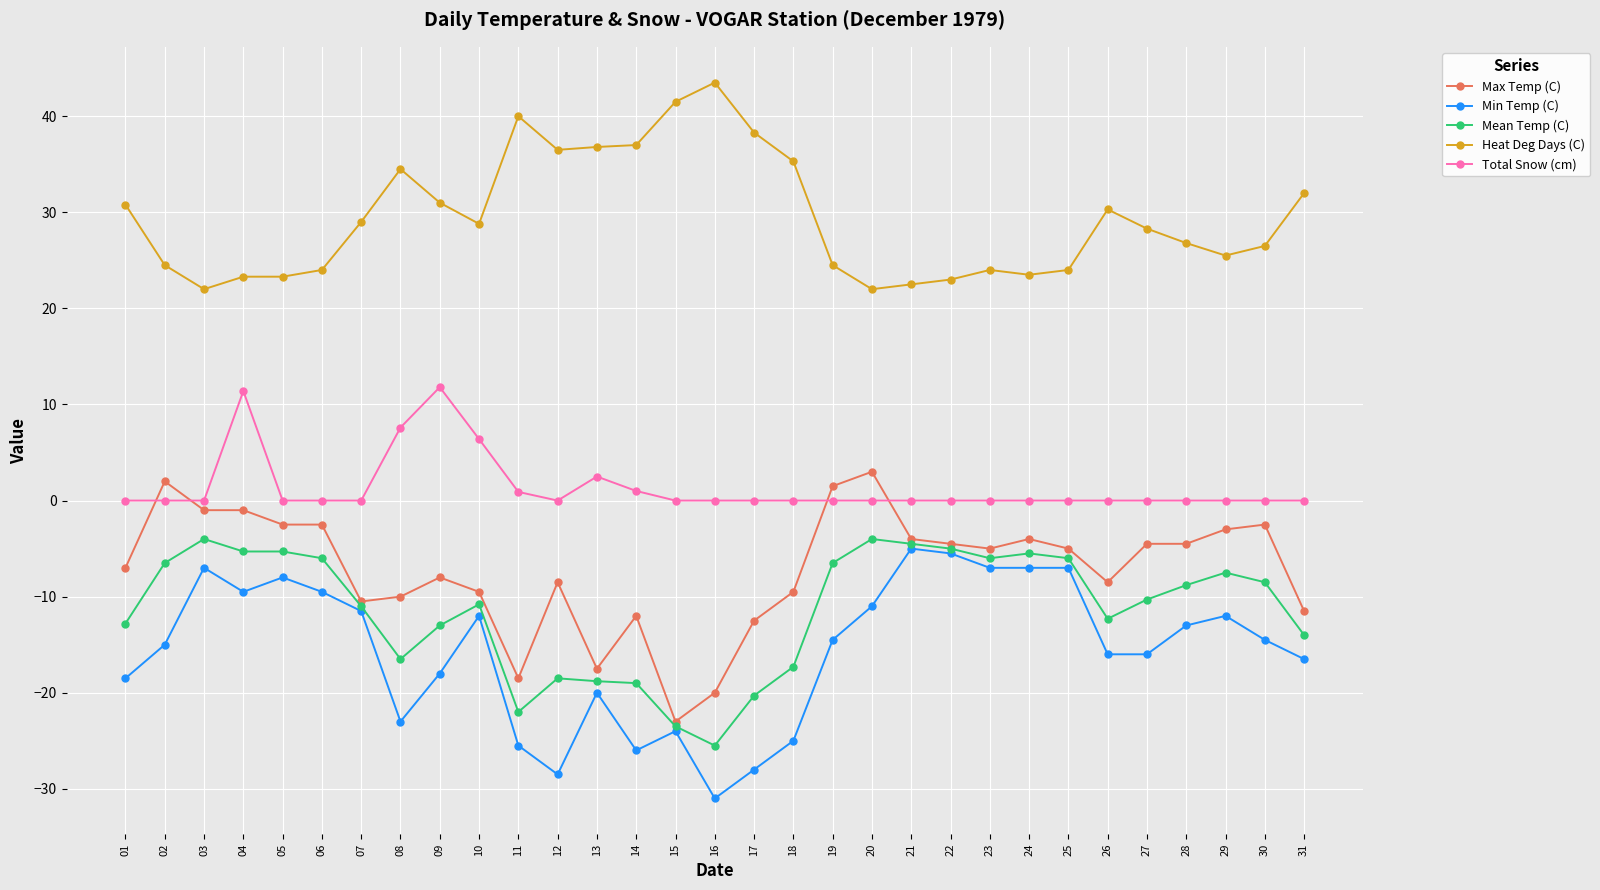

What is the spread (max minus min) of values at 18?

60.3